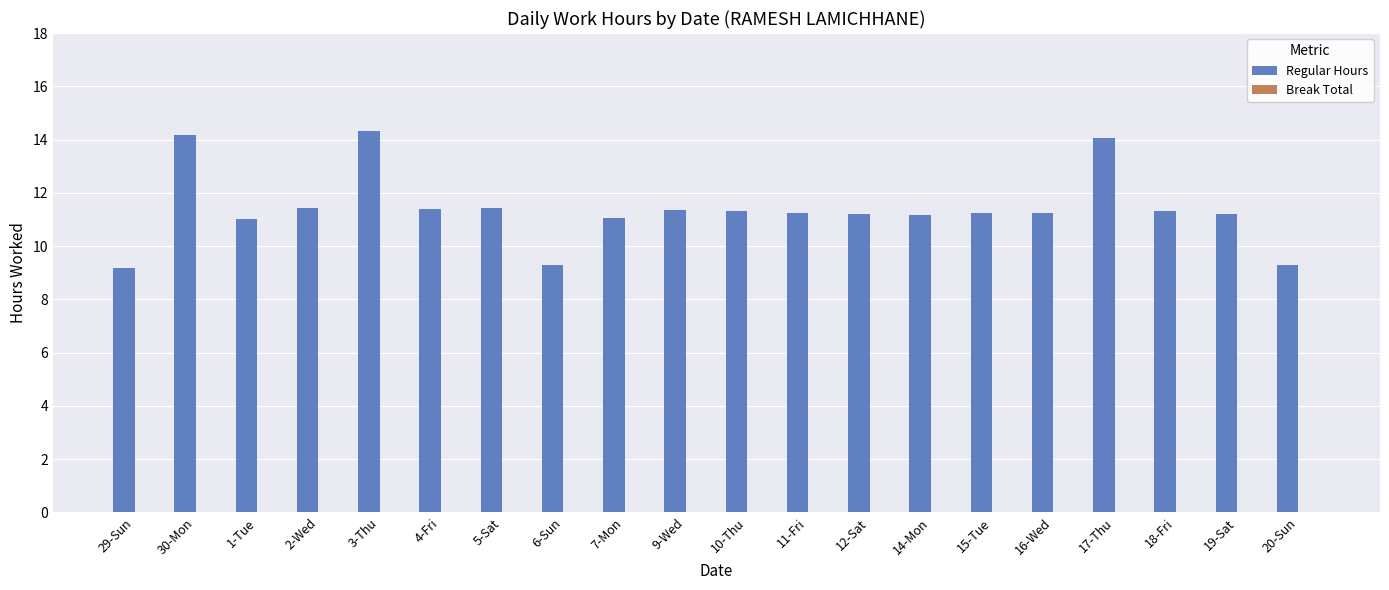

The chart shows a value of 11.0 at 1-Tue. True or false?

True